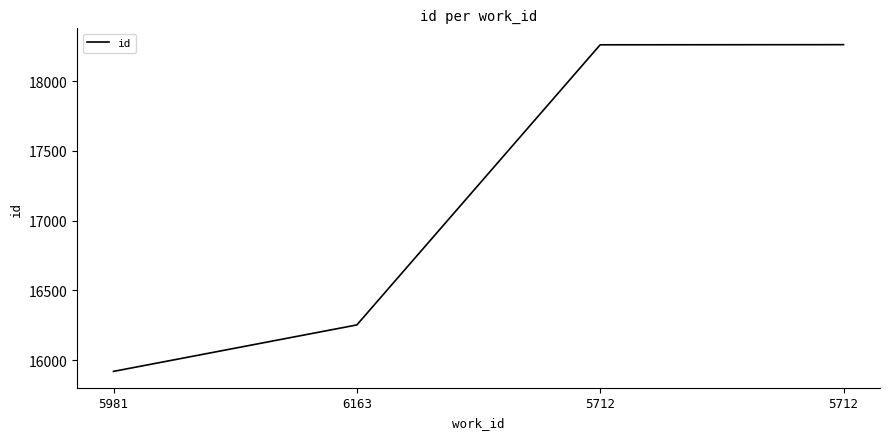

How many series are shown in this chart?

1